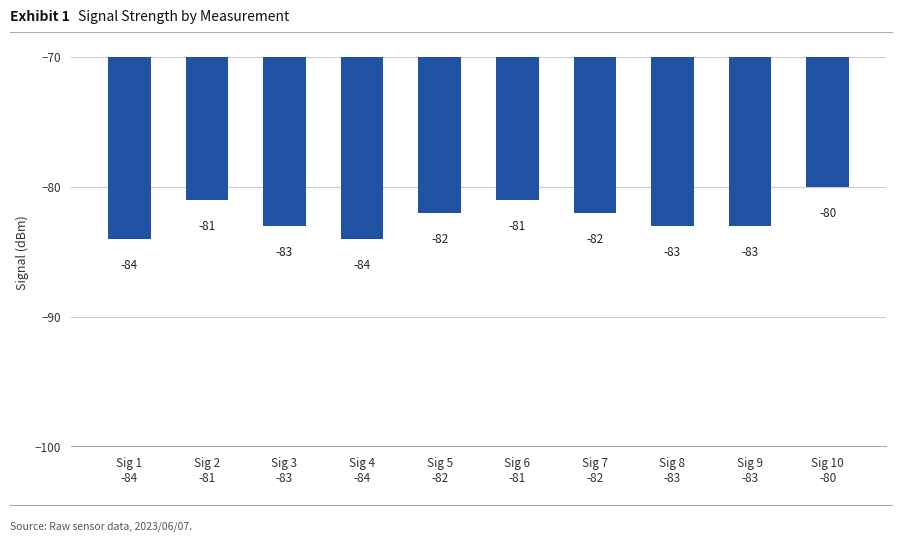

Count the values in the range -83 to -81.

7